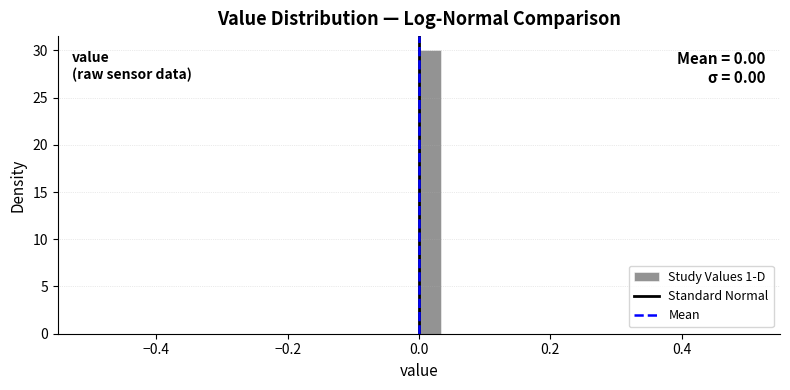

Around what value on the x-axis is the tallest bar? Give the approximate position of its centre, as read against the axis.

0.02